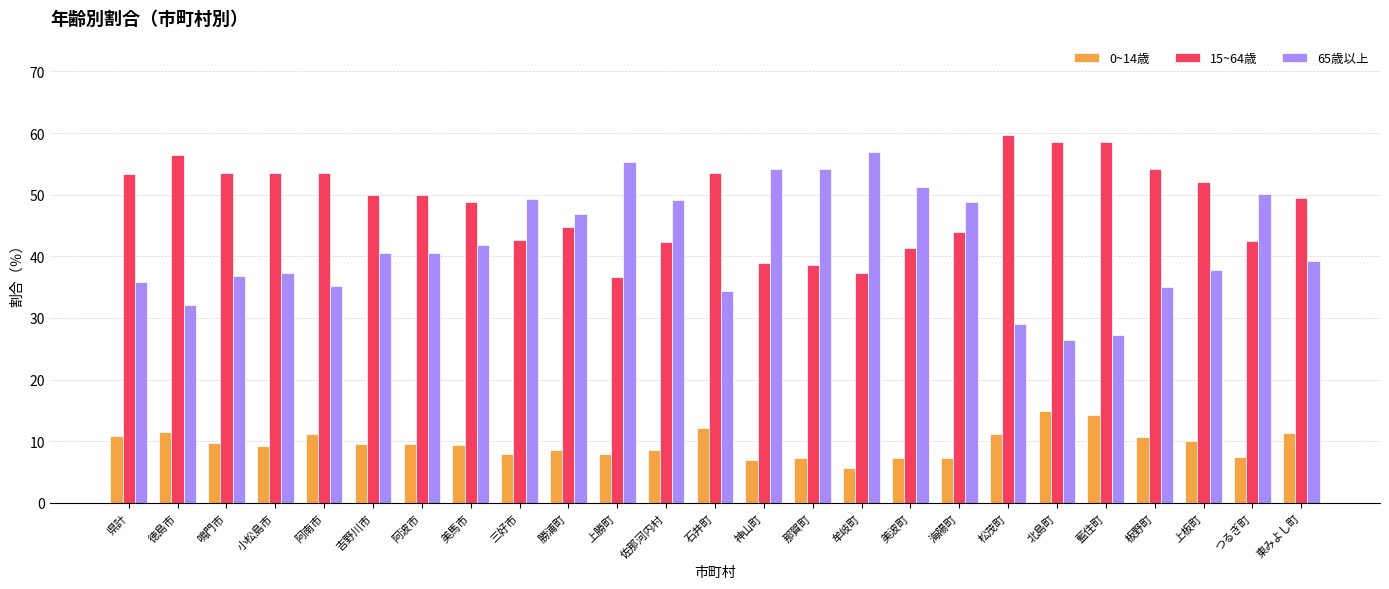

Rank the series by their maximum value, from lowest to highest.

0~14歳, 65歳以上, 15~64歳